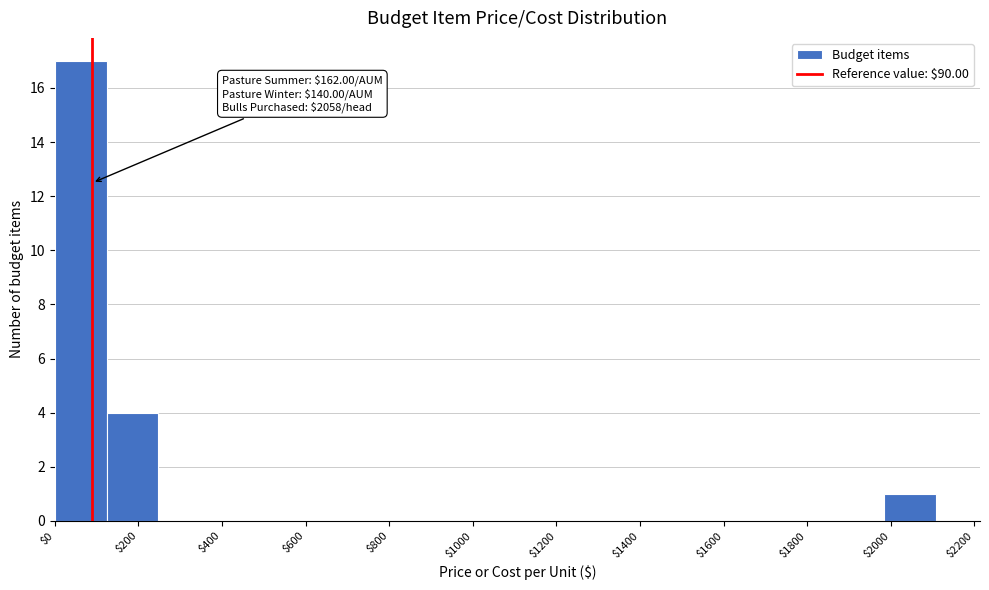

Which range on the x-axis has the tallest bar?

0 to 124